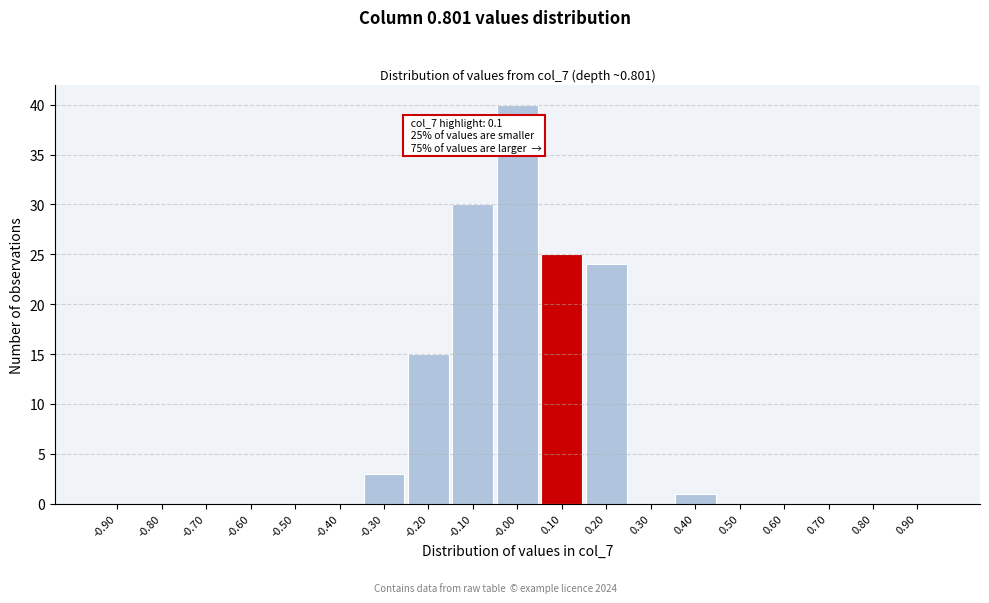

Which range on the x-axis has the tallest bar?

-0.05 to 0.05